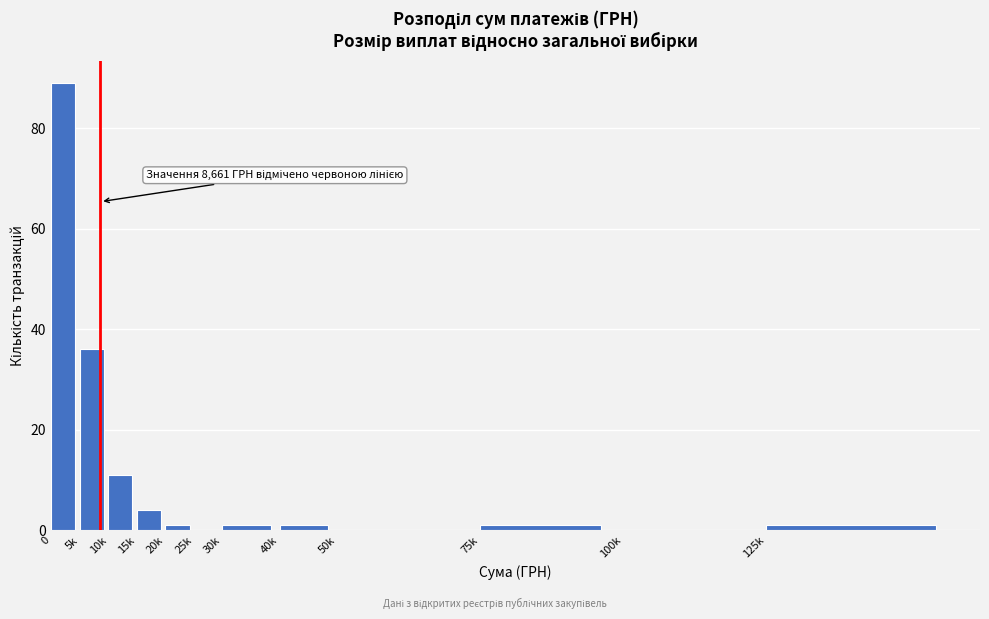

Reading left to right, extract all data points from this chart.

0=89	5k=36	10k=11	15k=4	20k=1	25k=0	30k=1	40k=1	50k=0	75k=1	100k=0	125k=1